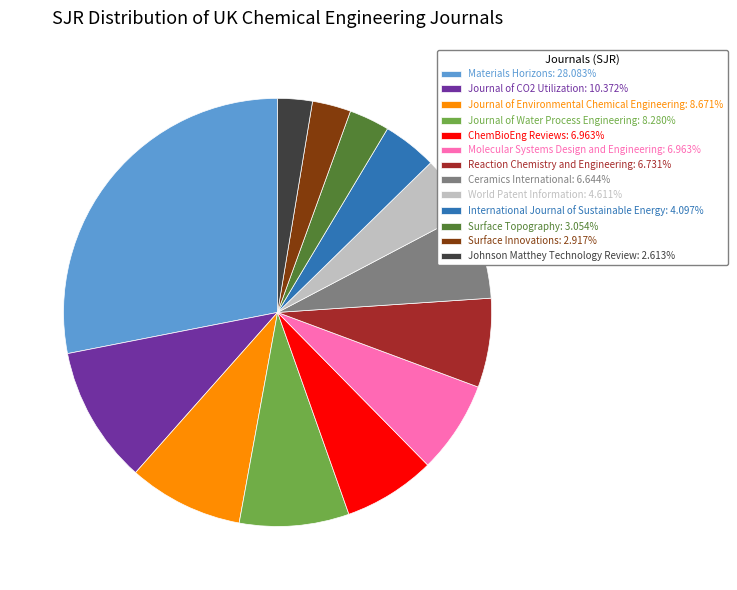

Combined, do Johnson Matthey Technology Review: 2.613% and Journal of Water Process Engineering: 8.280% account for over 50%?

No